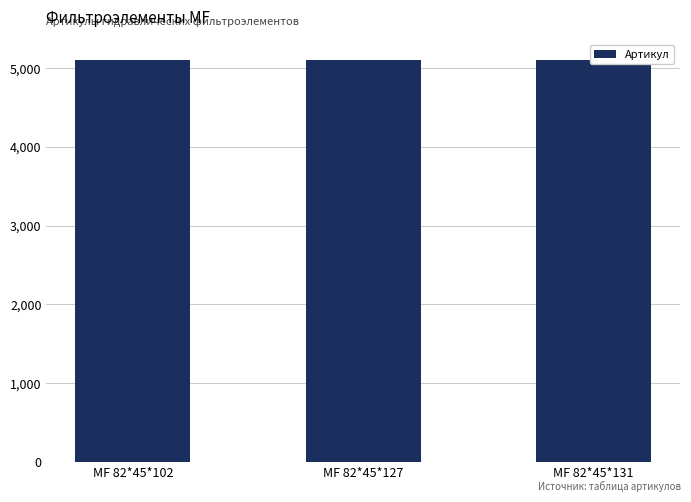

At which category does the chart reach its minimum across all series?

МF 82*45*102